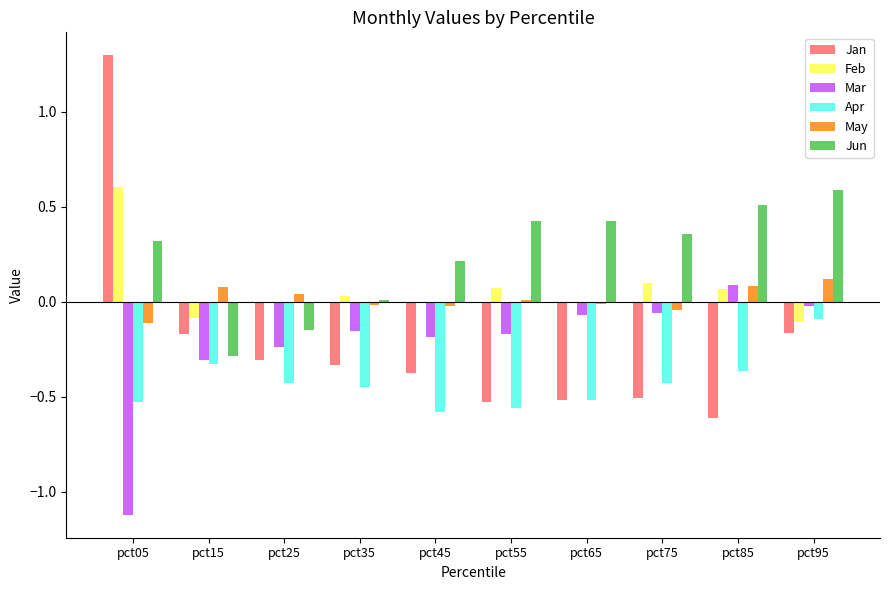

Is the value of Jan at pct65 greater than the value of May at pct45?

No